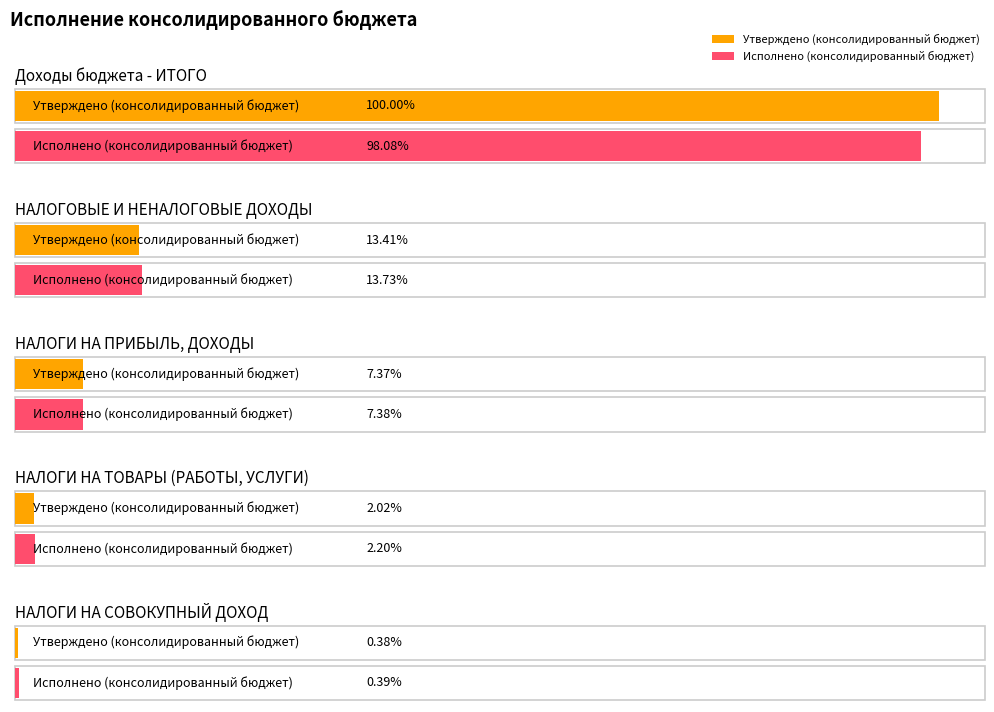

How many groups of bars are there?

5